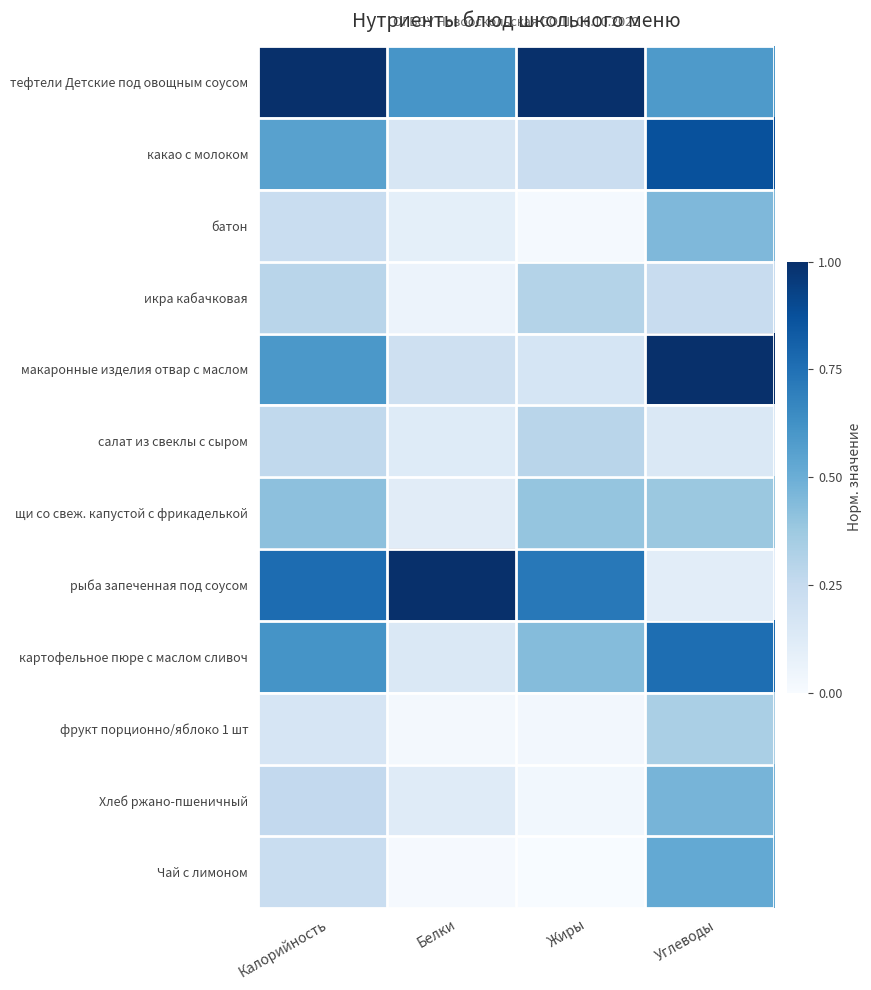

Reading left to right, transcribe all the data shown in this chart.

тефтели Детские под овощным соусом: Калорийность=1.0	Белки=0.6	Жиры=1.0	Углеводы=0.6
какао с молоком: Калорийность=0.6	Белки=0.2	Жиры=0.2	Углеводы=0.9
батон: Калорийность=0.2	Белки=0.1	Жиры=0.0	Углеводы=0.4
икра кабачковая: Калорийность=0.3	Белки=0.1	Жиры=0.3	Углеводы=0.2
макаронные изделия отвар с маслом: Калорийность=0.6	Белки=0.2	Жиры=0.2	Углеводы=1.0
салат из свеклы с сыром: Калорийность=0.3	Белки=0.1	Жиры=0.3	Углеводы=0.1
щи со свеж. капустой с фрикаделькой: Калорийность=0.4	Белки=0.1	Жиры=0.4	Углеводы=0.4
рыба запеченная под соусом: Калорийность=0.8	Белки=1.0	Жиры=0.7	Углеводы=0.1
картофельное пюре с маслом сливоч: Калорийность=0.6	Белки=0.1	Жиры=0.4	Углеводы=0.8
фрукт порционно/яблоко 1 шт: Калорийность=0.2	Белки=0.0	Жиры=0.0	Углеводы=0.3
Хлеб ржано-пшеничный: Калорийность=0.3	Белки=0.1	Жиры=0.0	Углеводы=0.5
Чай с лимоном: Калорийность=0.2	Белки=0.0	Жиры=0.0	Углеводы=0.5